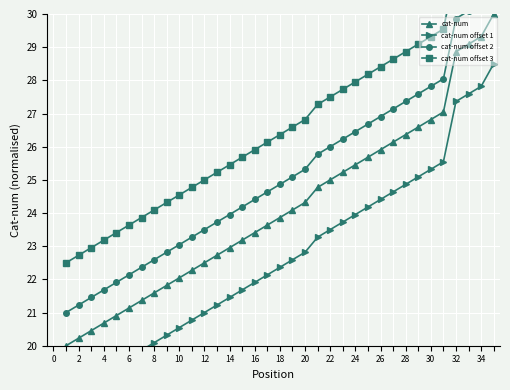

Reading left to right, transcribe all the data shown in this chart.

cat-num: 20.0	20.2	20.5	20.7	20.9	21.1	21.4	21.6	21.8	22.0	22.3	22.5	22.7	23.0	23.2	23.4	23.6	23.9	24.1	24.3	24.8	25.0	25.2	25.5	25.7	25.9	26.1	26.4	26.6	26.8	27.0	28.9	29.1	29.3	30.0
cat-num offset 1: 18.5	18.7	19.0	19.2	19.4	19.6	19.9	20.1	20.3	20.5	20.8	21.0	21.2	21.5	21.7	21.9	22.1	22.4	22.6	22.8	23.3	23.5	23.7	24.0	24.2	24.4	24.6	24.9	25.1	25.3	25.5	27.4	27.6	27.8	28.5
cat-num offset 2: 21.0	21.2	21.5	21.7	21.9	22.1	22.4	22.6	22.8	23.0	23.3	23.5	23.7	24.0	24.2	24.4	24.6	24.9	25.1	25.3	25.8	26.0	26.2	26.5	26.7	26.9	27.1	27.4	27.6	27.8	28.0	29.9	30.1	30.3	31.0
cat-num offset 3: 22.5	22.7	23.0	23.2	23.4	23.6	23.9	24.1	24.3	24.5	24.8	25.0	25.2	25.5	25.7	25.9	26.1	26.4	26.6	26.8	27.3	27.5	27.7	28.0	28.2	28.4	28.6	28.9	29.1	29.3	29.5	31.4	31.6	31.8	32.5